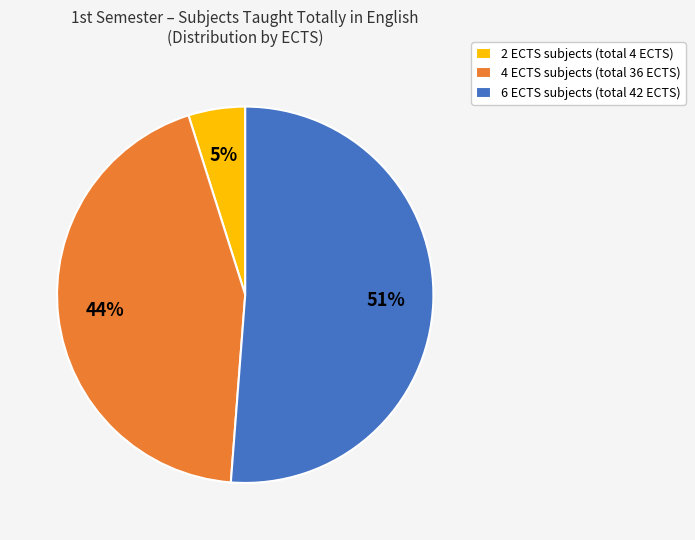

Do 4 ECTS subjects (total 36 ECTS) and 6 ECTS subjects (total 42 ECTS) together represent more than half of the pie?

Yes